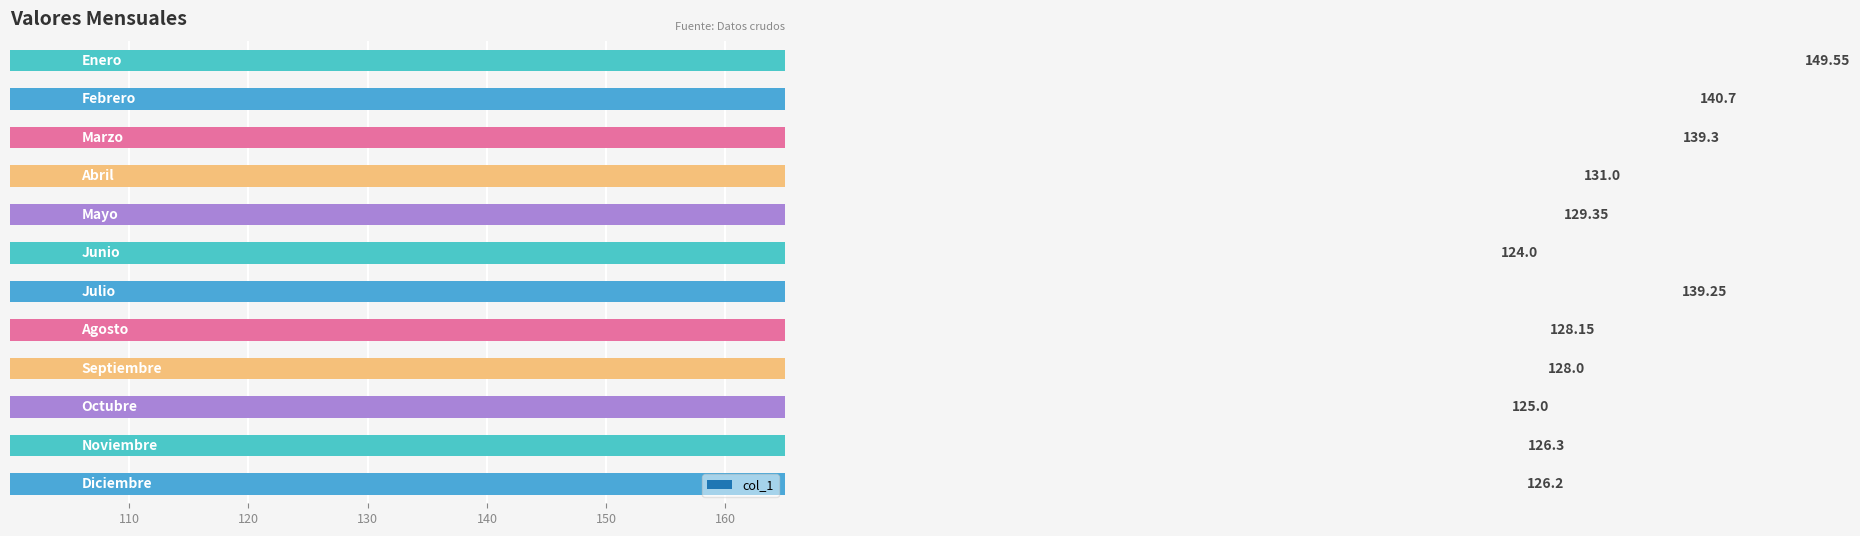

What position from the right is Mayo?

8